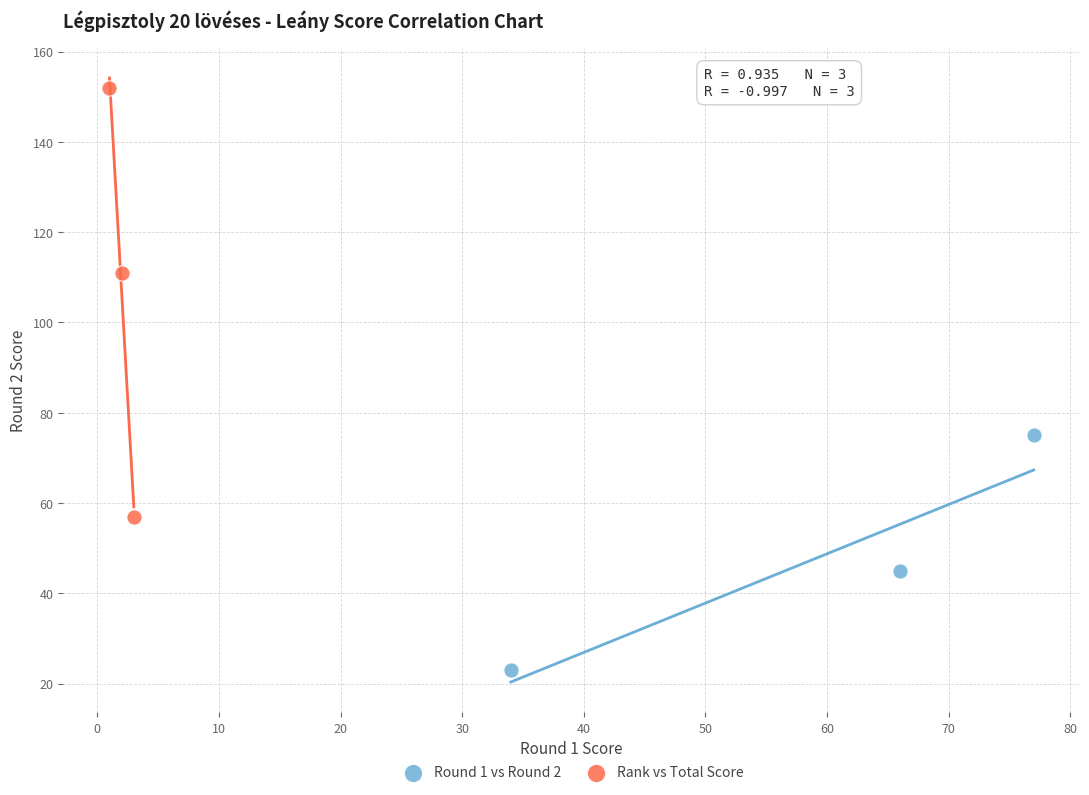

Which series has the widest spread of Y values?

Rank vs Total Score